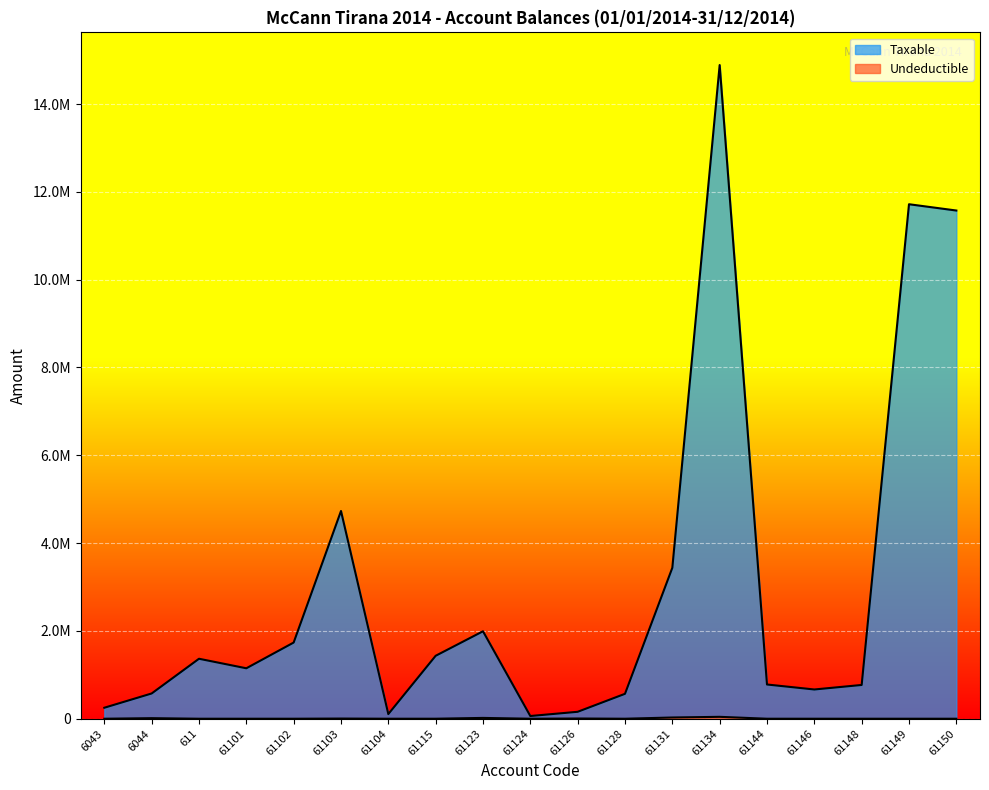

At which label is Taxable closest to 7474836?

61103